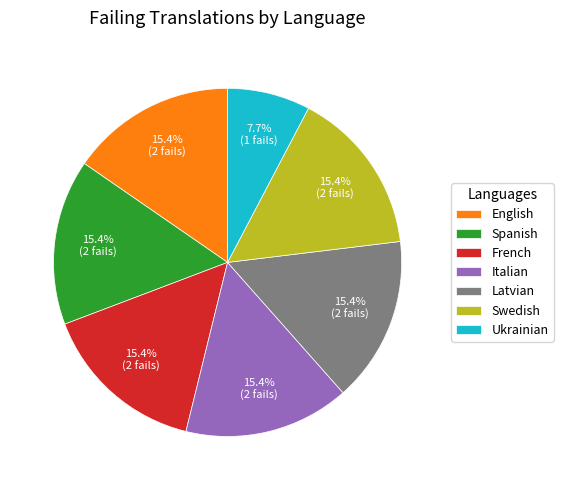

Combined, what portion of the pie is Swedish and Ukrainian?

23.1%